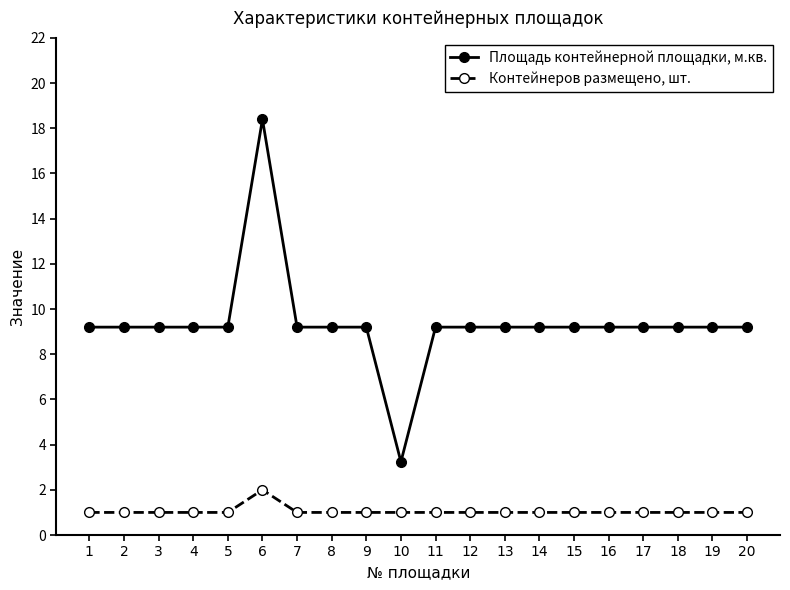

What is the spread (max minus min) of values at 10?

2.2